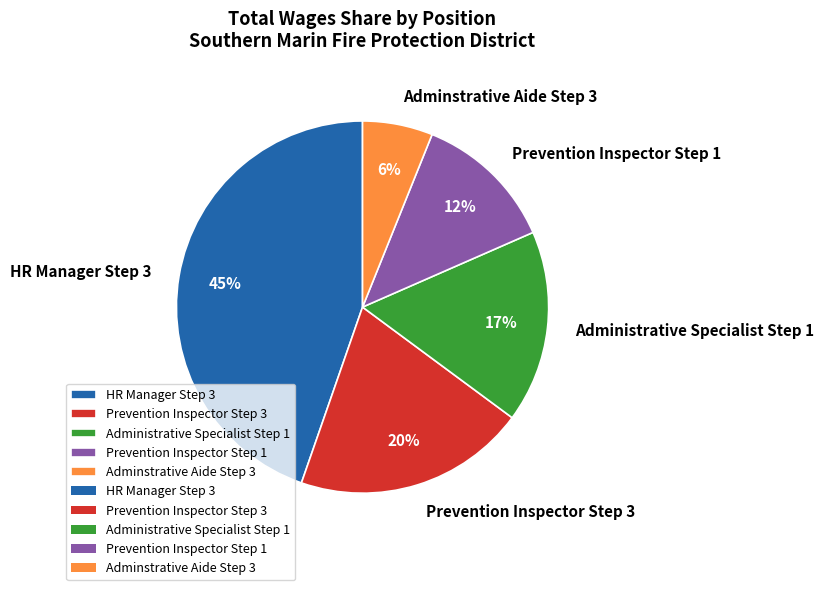

Rank the categories by value from highest to lowest.

HR Manager Step 3, Prevention Inspector Step 3, Administrative Specialist Step 1, Prevention Inspector Step 1, Adminstrative Aide Step 3